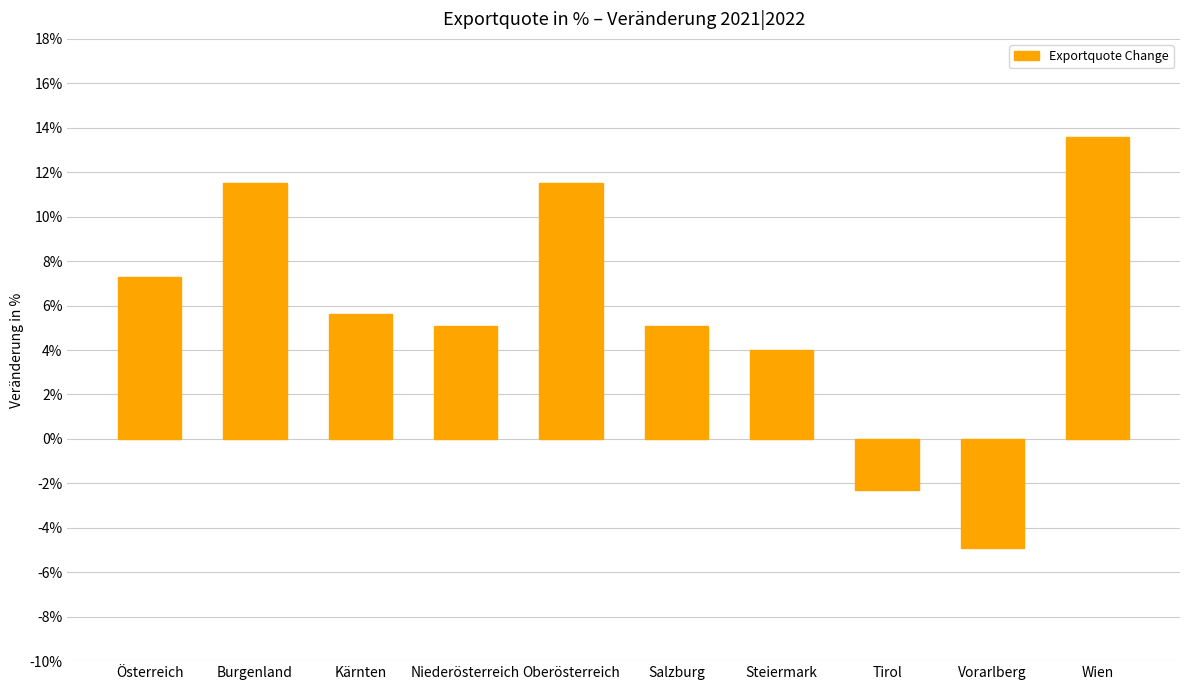

What value does the data have at Salzburg?

5.1